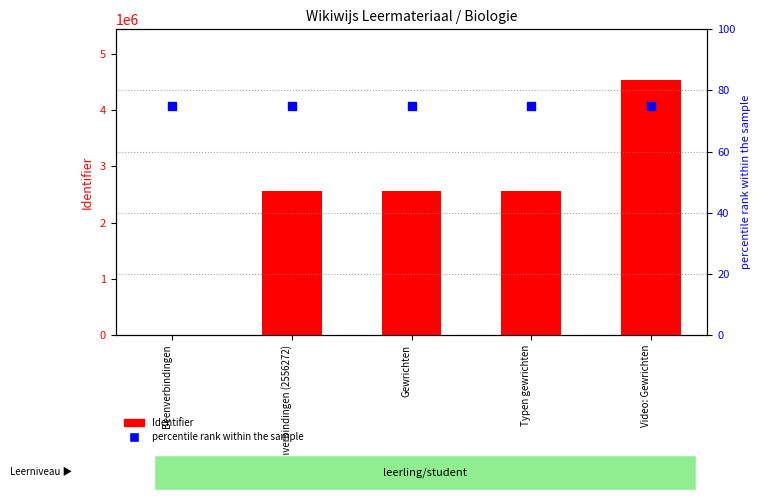

Which series has the widest spread of Y values?

Identifier